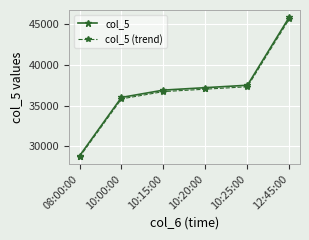

At how many categories does at least one series exceed 35453?

5